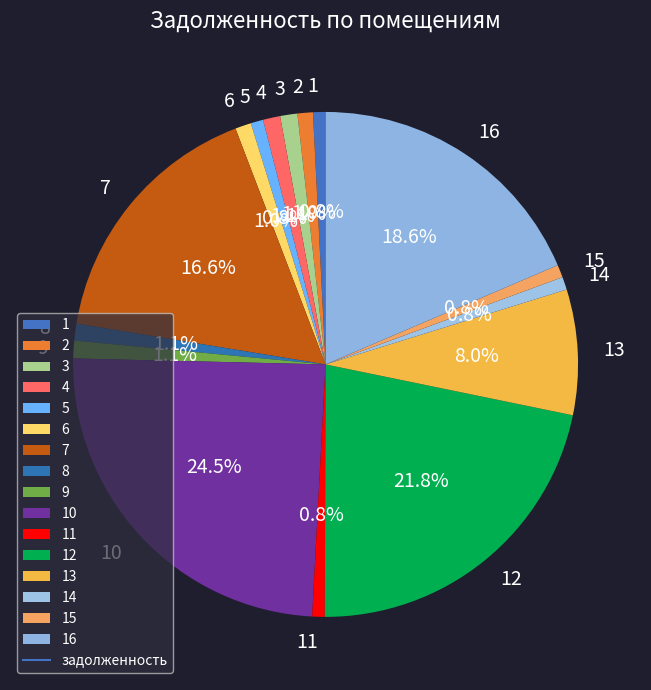

Which has a higher value, 16 or 8?

16